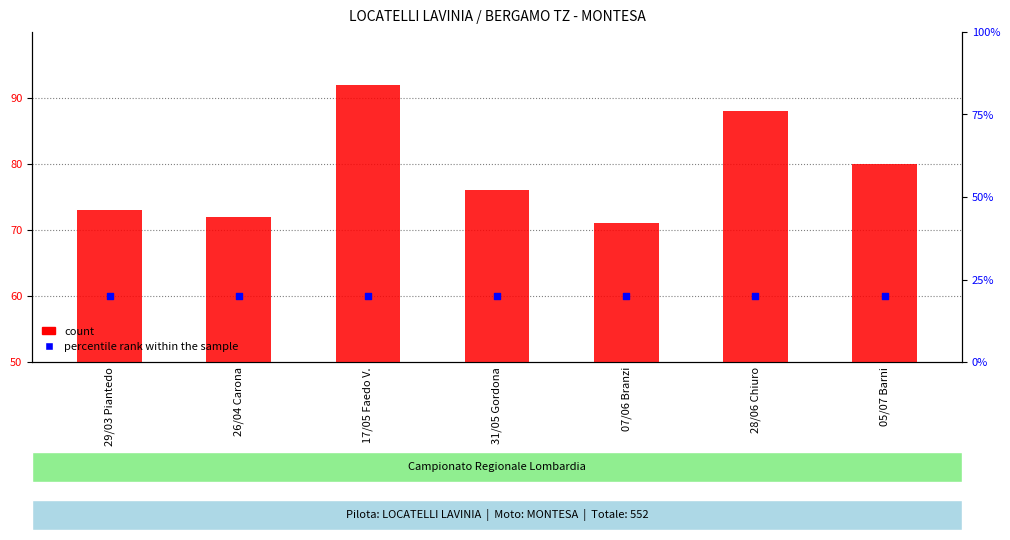

Which series reaches the minimum Y coordinate?

percentile rank within the sample